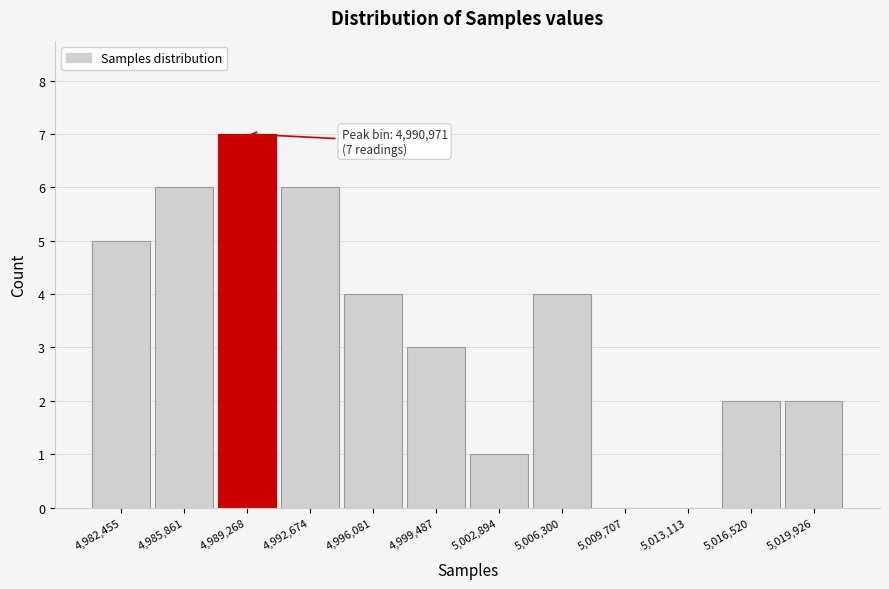

Reading left to right, list all the values displayed in this chart.

4,982,455=5	4,985,861=6	4,989,268=7	4,992,674=6	4,996,081=4	4,999,487=3	5,002,894=1	5,006,300=4	5,009,707=0	5,013,113=0	5,016,520=2	5,019,926=2